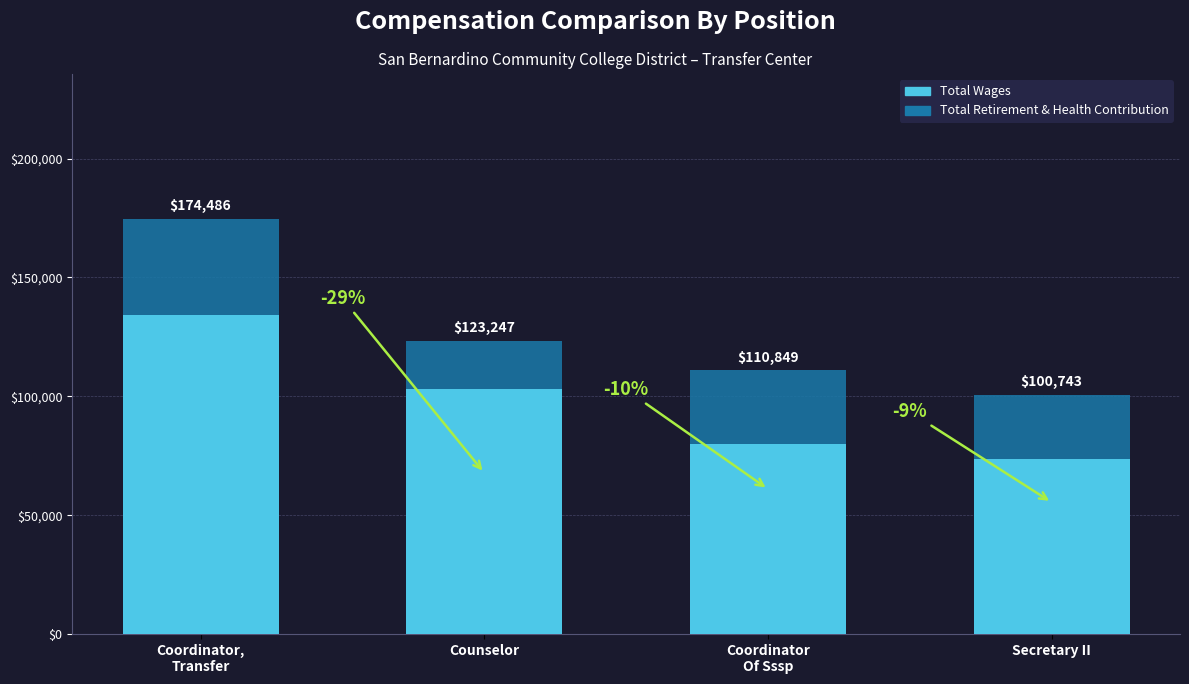

Rank the categories by Total Wages value from highest to lowest.

Coordinator,
Transfer, Counselor, Coordinator
Of Sssp, Secretary II